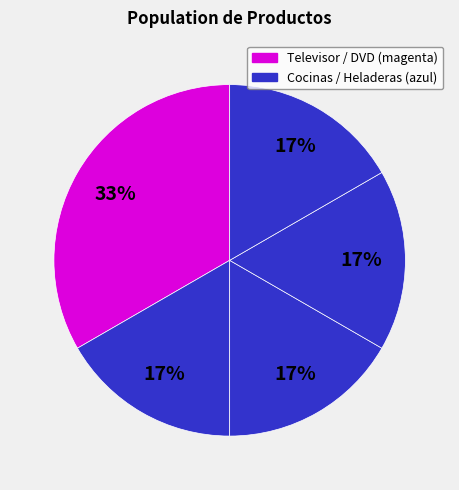

Count the number of slices in the pie.

5